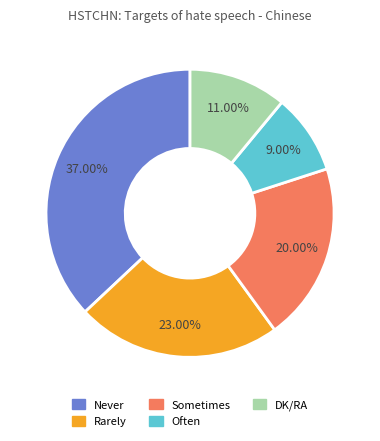

Which category has the biggest portion of the pie?

Never